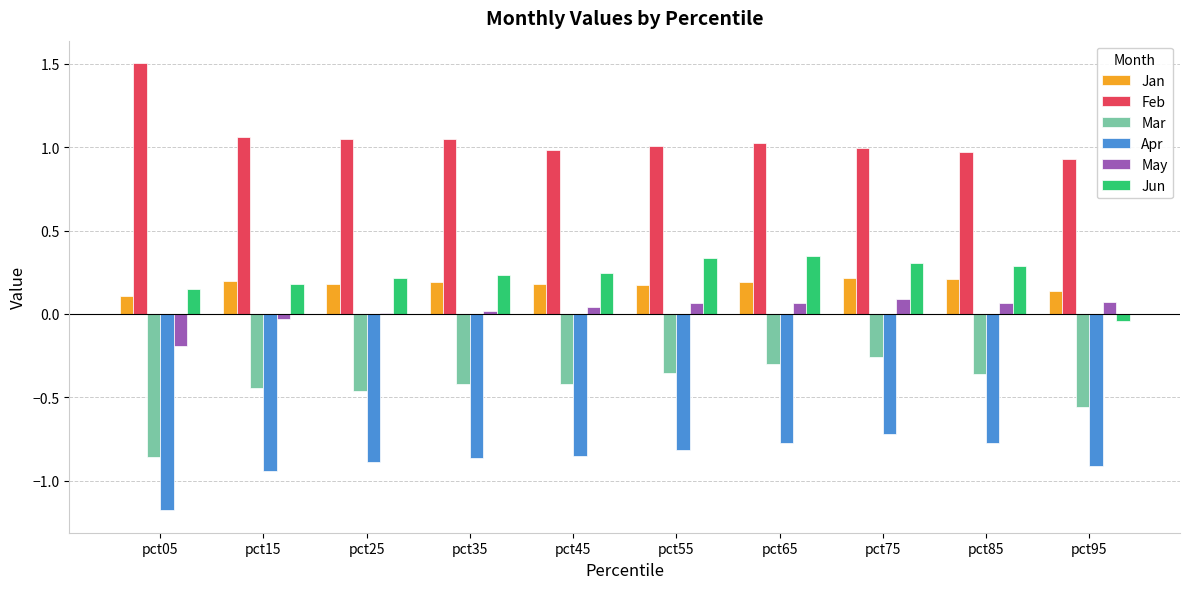

Is the value of May at pct75 greater than the value of Jun at pct45?

No